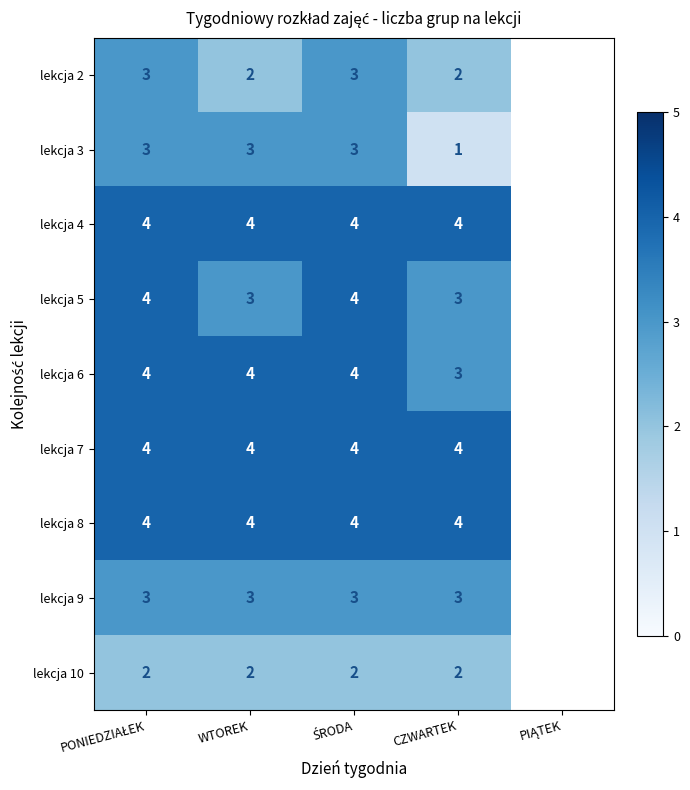

What is the spread (max minus min) of values at CZWARTEK?

3